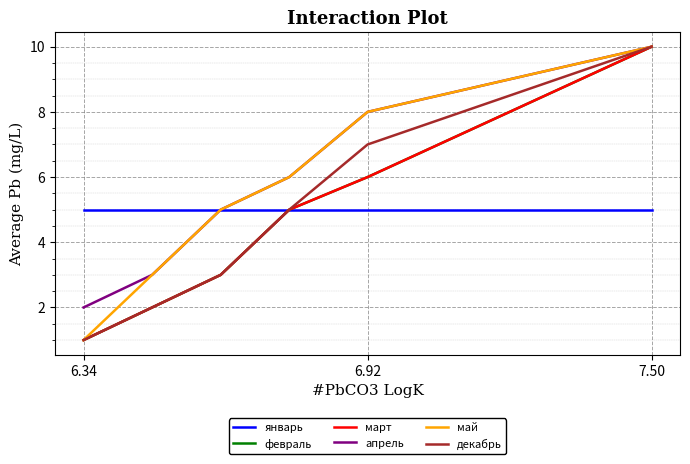

What is the highest value of the декабрь series?

10